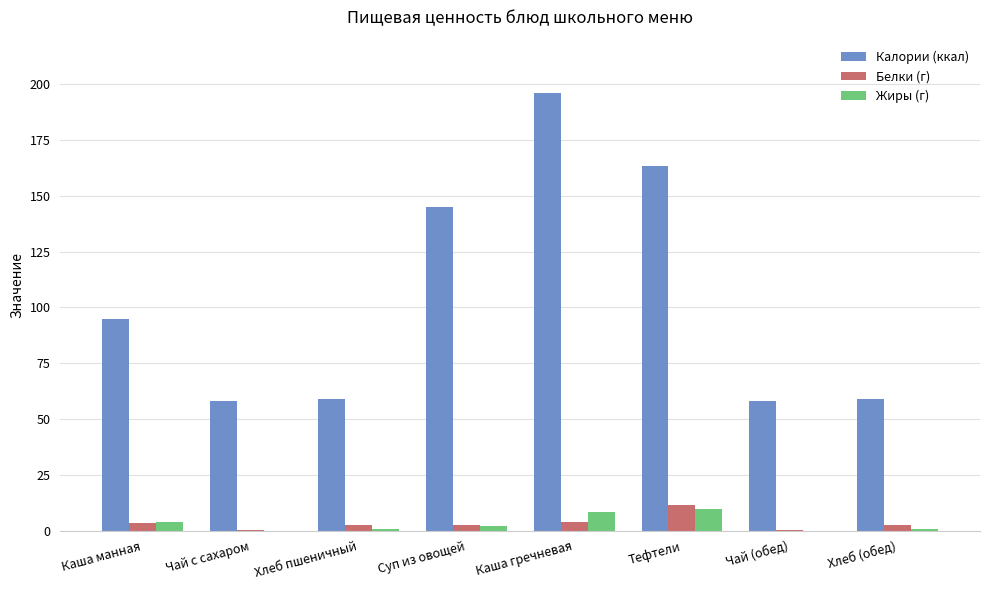

At which label is Калории (ккал) closest to 127?

Суп из овощей